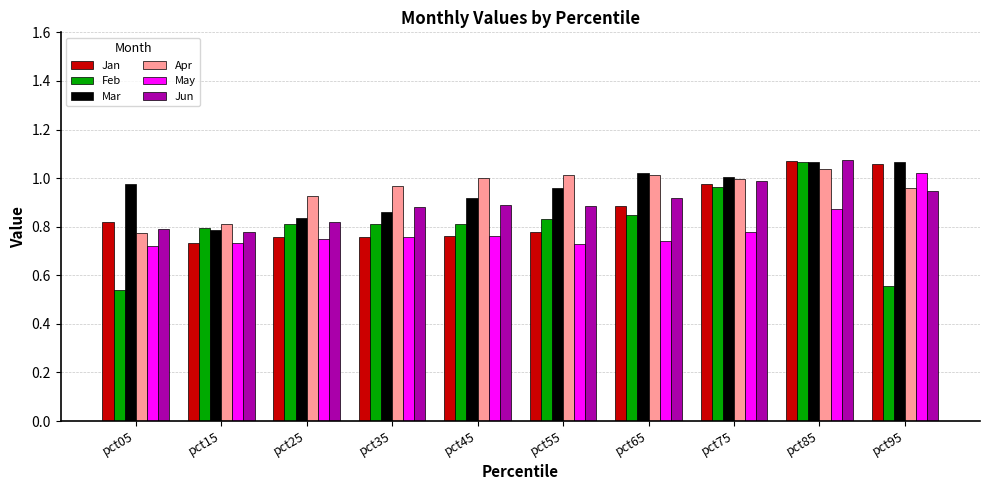

Which series has the widest spread of values?

Feb